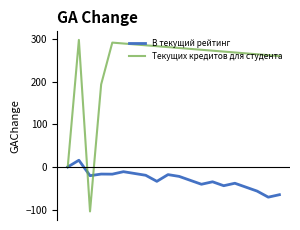

What is the average value of the Текущих кредитов для студента series?

240.0